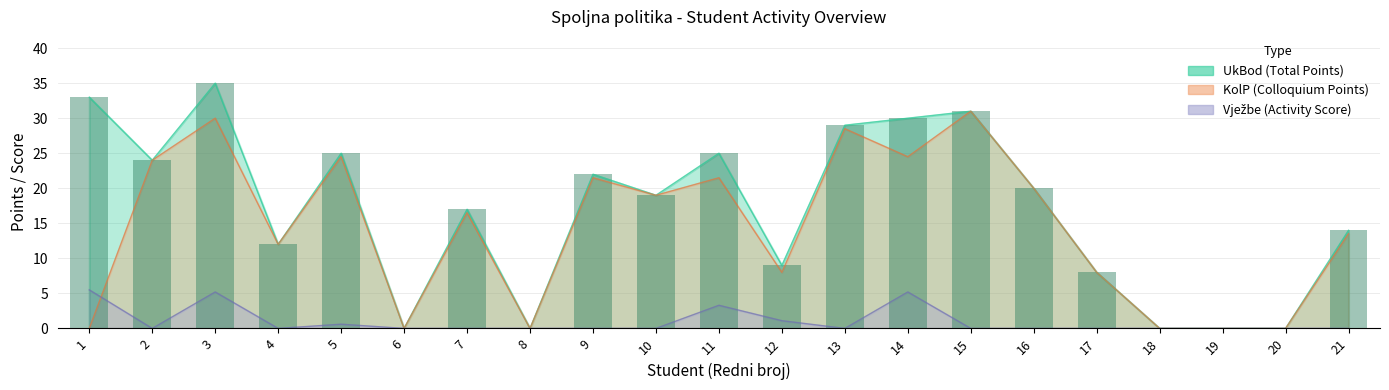

Reading left to right, what are all the values shown in this chart?

KolP: 1=0.0	2=24.0	3=30.0	4=12.0	5=24.5	6=0.0	7=16.5	8=0.0	9=21.5	10=19.0	11=21.5	12=8.0	13=28.5	14=24.5	15=31.0	16=20.0	17=8.0	18=0.0	19=0.0	20=0.0	21=13.5
UkBod: 1=33.0	2=24.0	3=35.0	4=12.0	5=25.0	6=0.0	7=17.0	8=0.0	9=22.0	10=19.0	11=25.0	12=9.0	13=29.0	14=30.0	15=31.0	16=20.0	17=8.0	18=0.0	19=0.0	20=0.0	21=14.0
Vježbe: 1=5.5	2=0.0	3=5.2	4=0.0	5=0.6	6=0.0	7=0.0	8=0.0	9=0.0	10=0.0	11=3.3	12=1.1	13=0.0	14=5.2	15=0.0	16=0.0	17=0.0	18=0.0	19=0.0	20=0.0	21=0.0